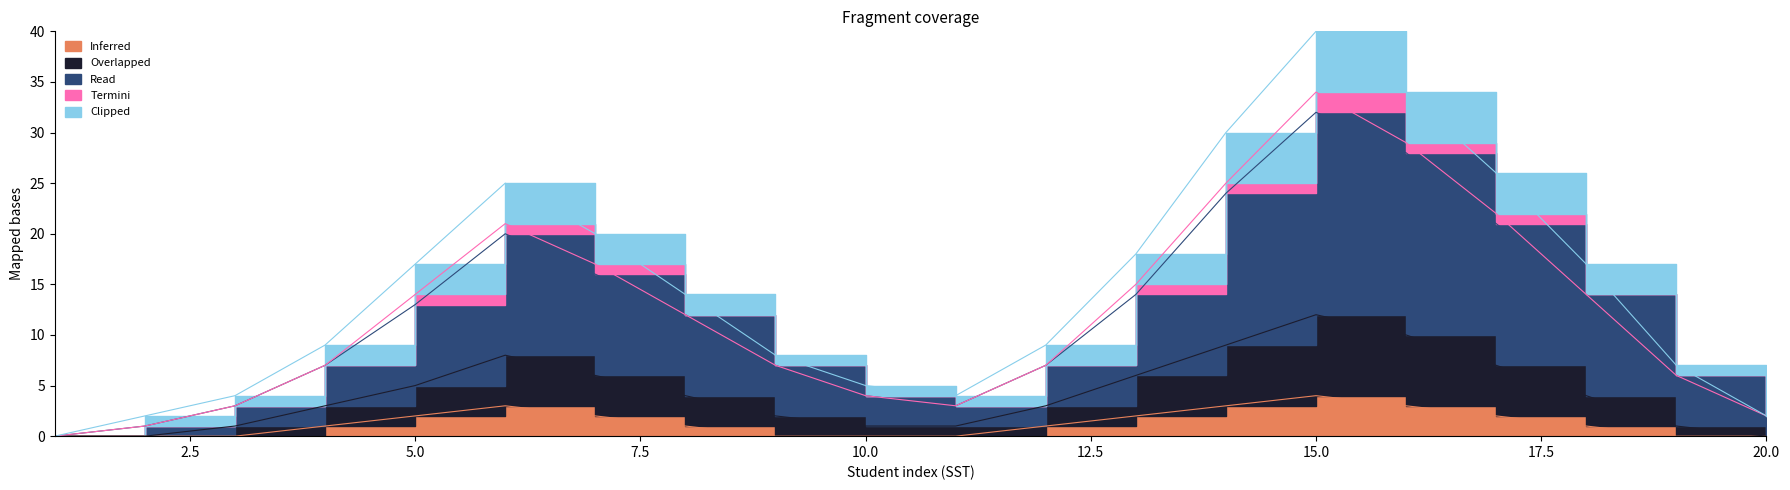

At which label does Read reach its peak?

15